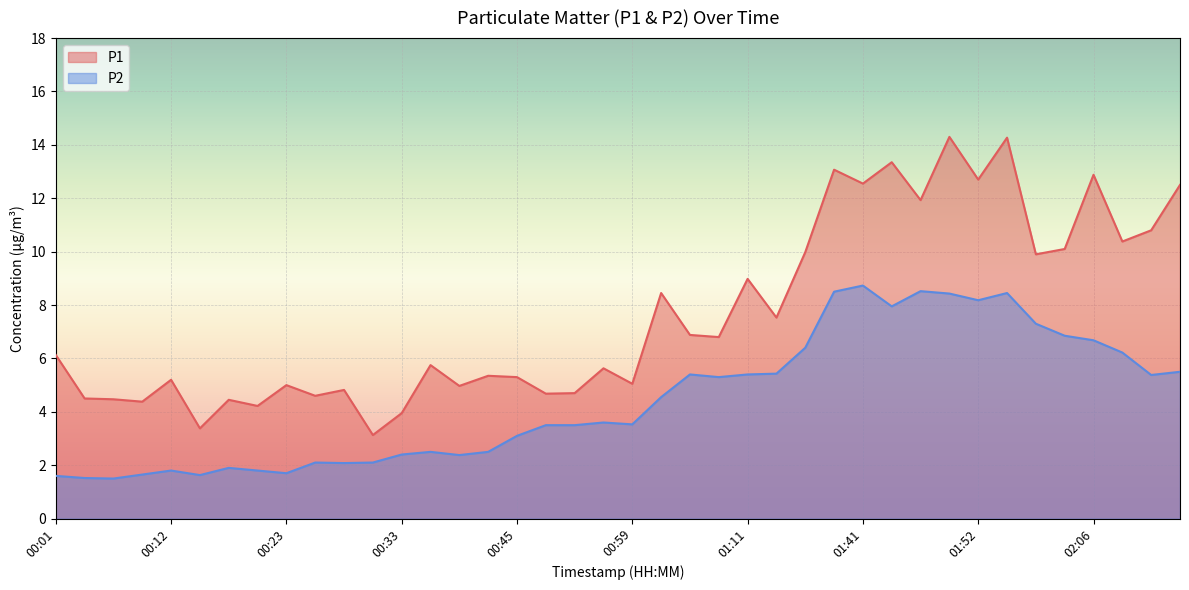

At which label does P1 first exceed 6?

00:01